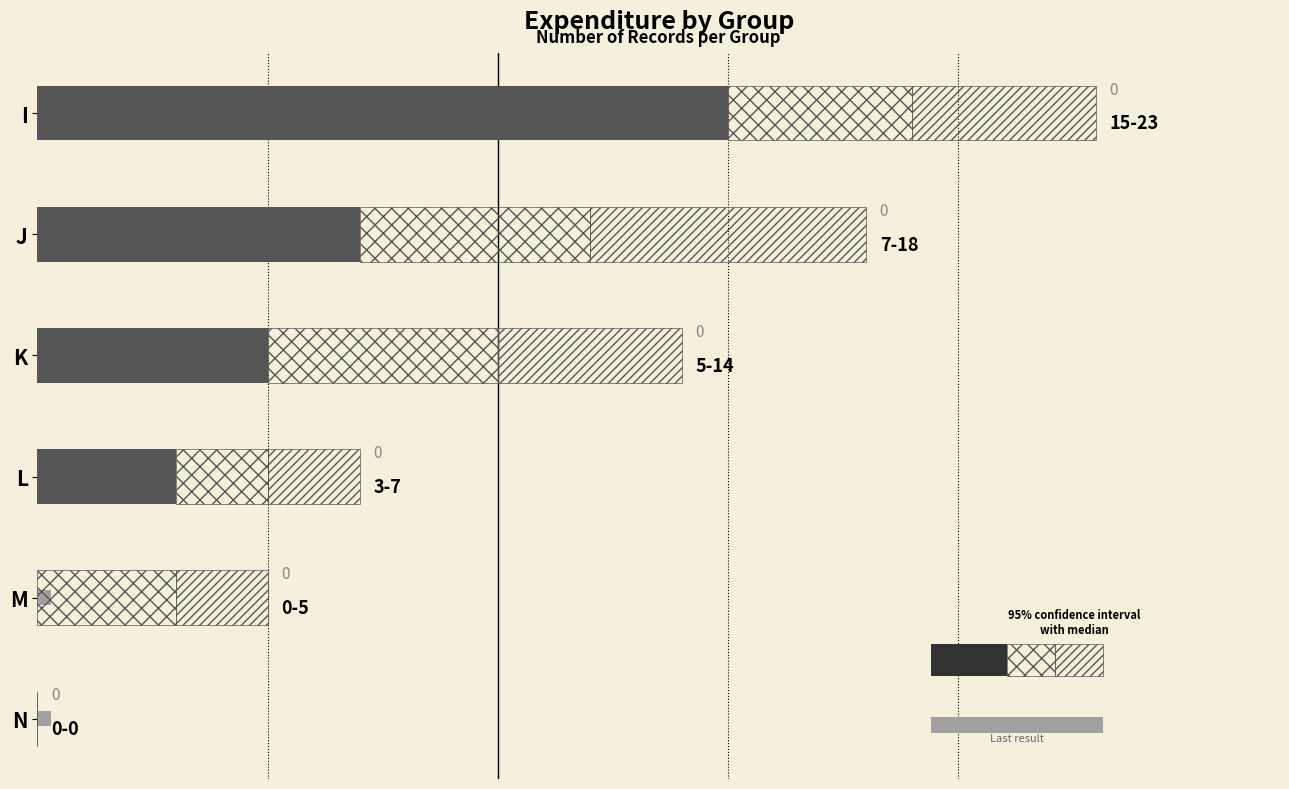

Between 10 and 20, which is larger?

10